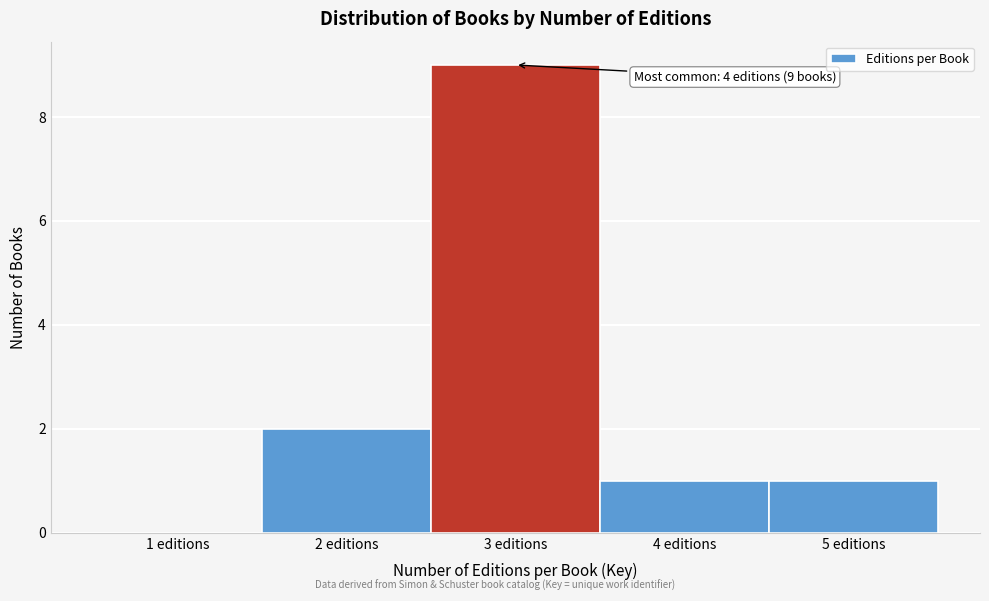

Reading left to right, extract all data points from this chart.

1 editions=0	2 editions=2	3 editions=9	4 editions=1	5 editions=1